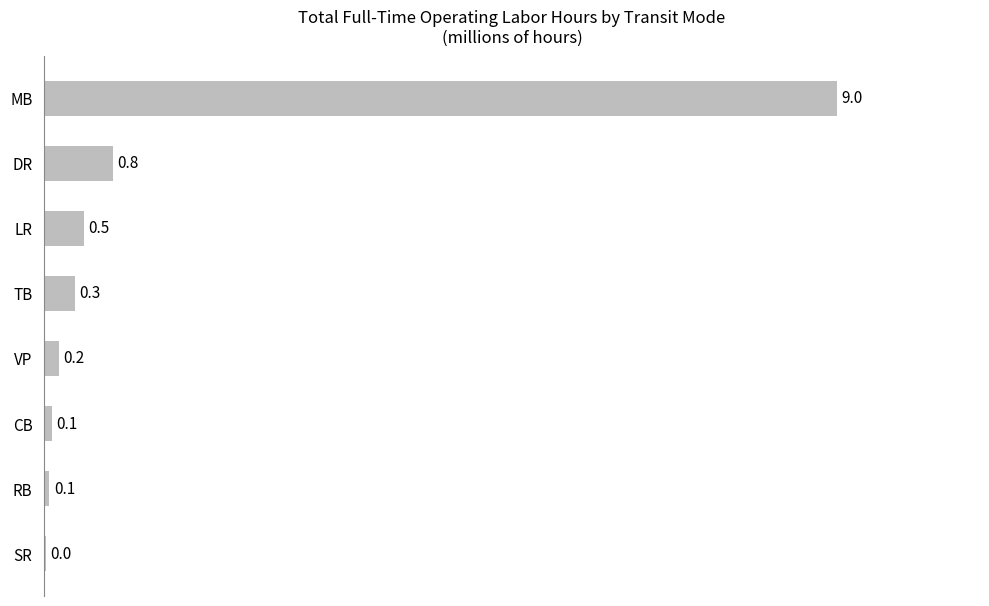

True or false: the data shows 0.3 at TB.

True